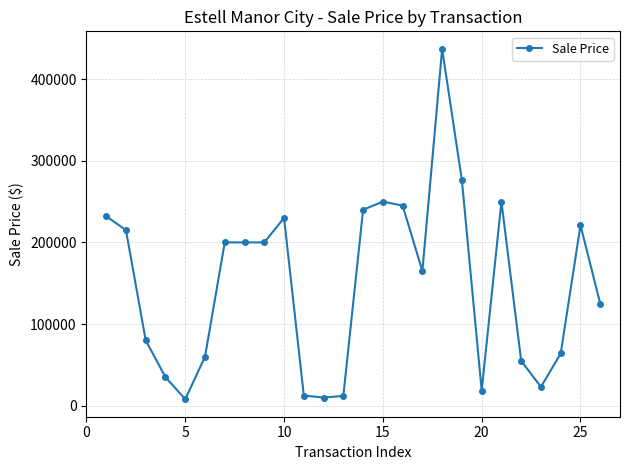

True or false: the data has more than 1 interior local peaks.

True